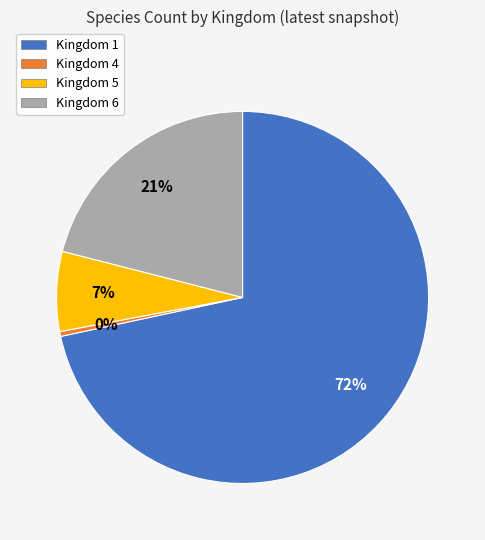

Is there a majority slice in this chart?

Yes